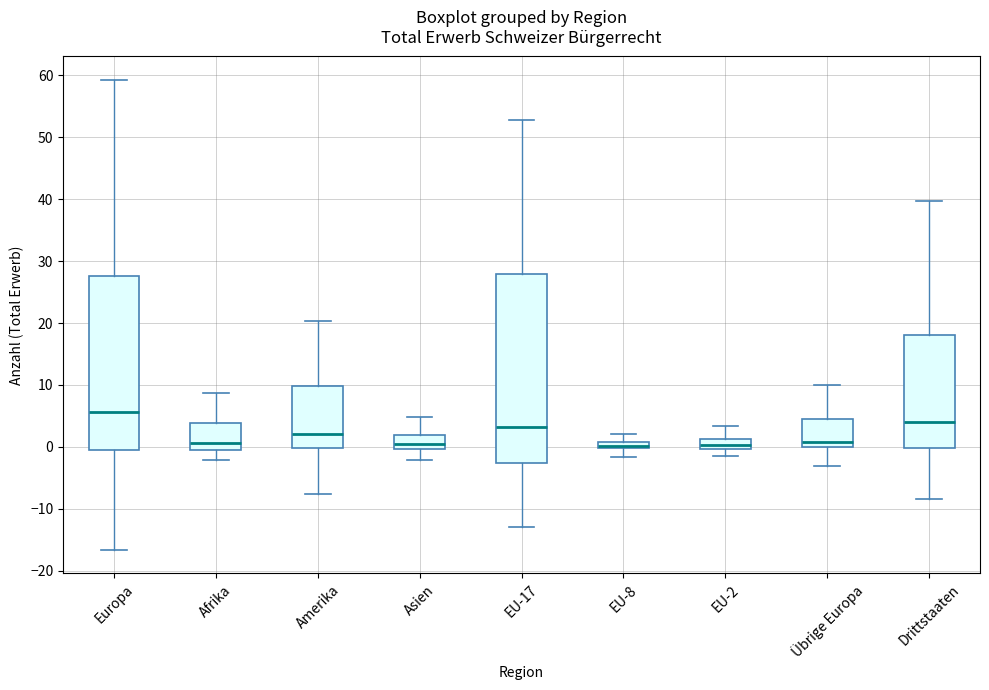

Where is the lower edge of the box for Asien on the y-axis? The values are not printed on the chart, so give them approximately, as read against the axis.

0